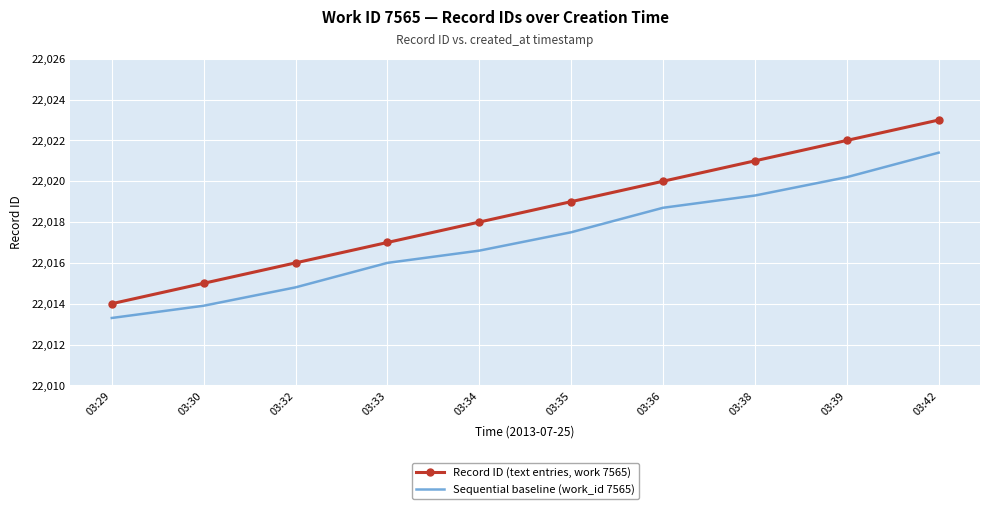

True or false: Record ID (text entries, work 7565) has more than 1 points higher than both neighbors.

False